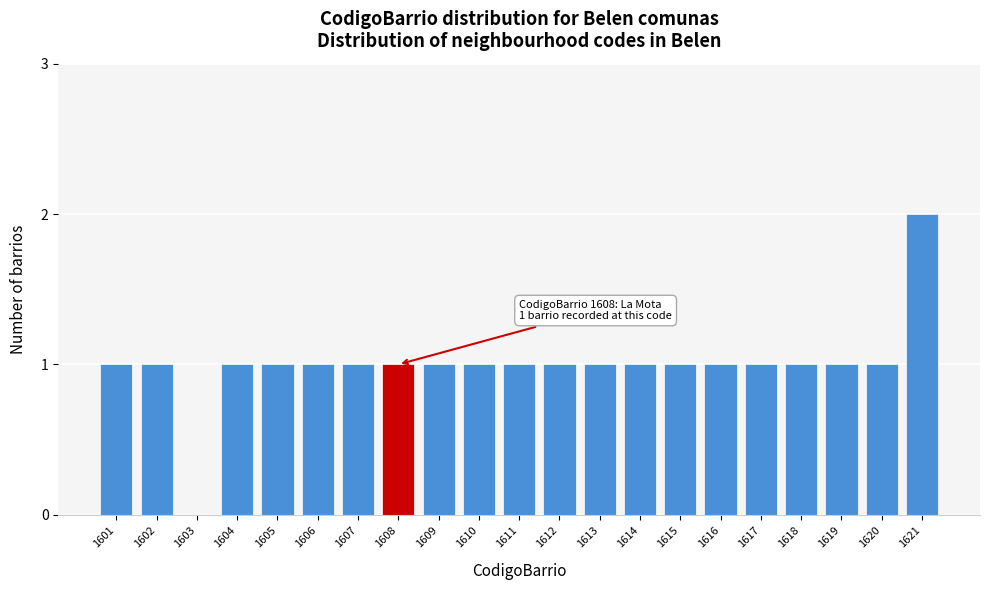

Reading left to right, what are all the values shown in this chart?

1601=1	1602=1	1603=0	1604=1	1605=1	1606=1	1607=1	1608=1	1609=1	1610=1	1611=1	1612=1	1613=1	1614=1	1615=1	1616=1	1617=1	1618=1	1619=1	1620=1	1621=2